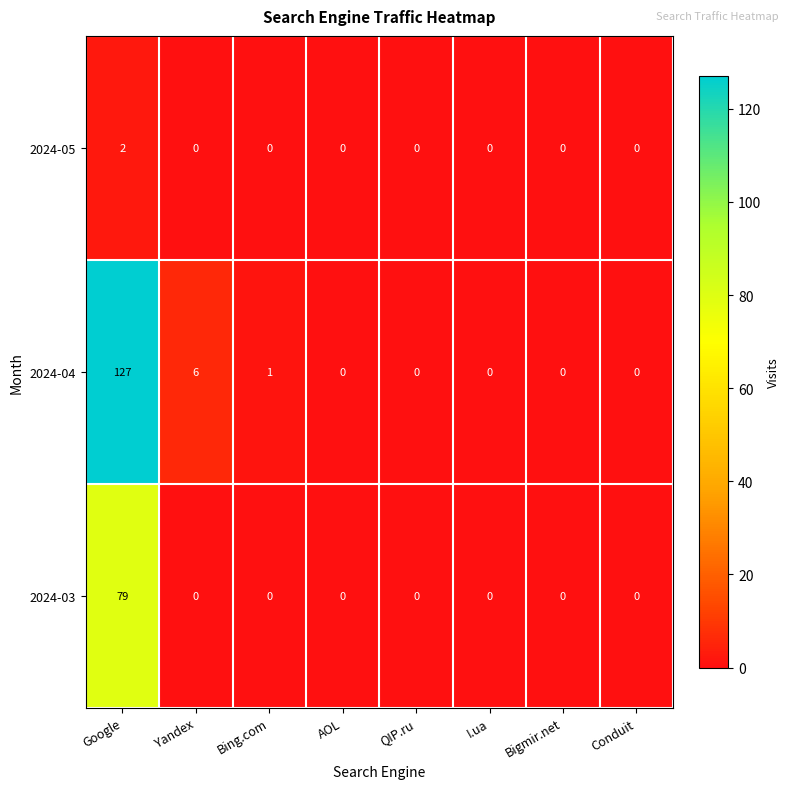

How many 2024-05 values are between 0 and 1?

7